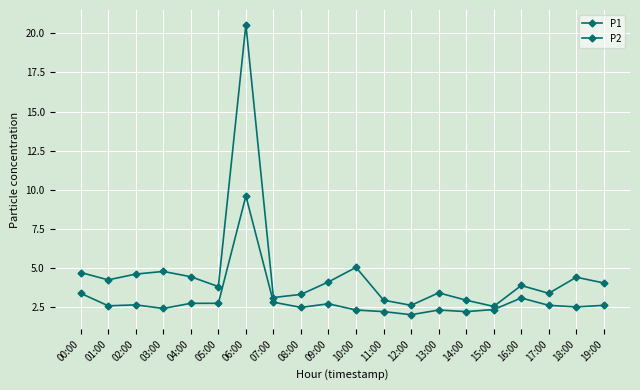

Rank the categories by P2 value from highest to lowest.

06:00, 00:00, 16:00, 07:00, 04:00, 05:00, 09:00, 02:00, 17:00, 19:00, 01:00, 18:00, 08:00, 03:00, 15:00, 10:00, 13:00, 11:00, 14:00, 12:00